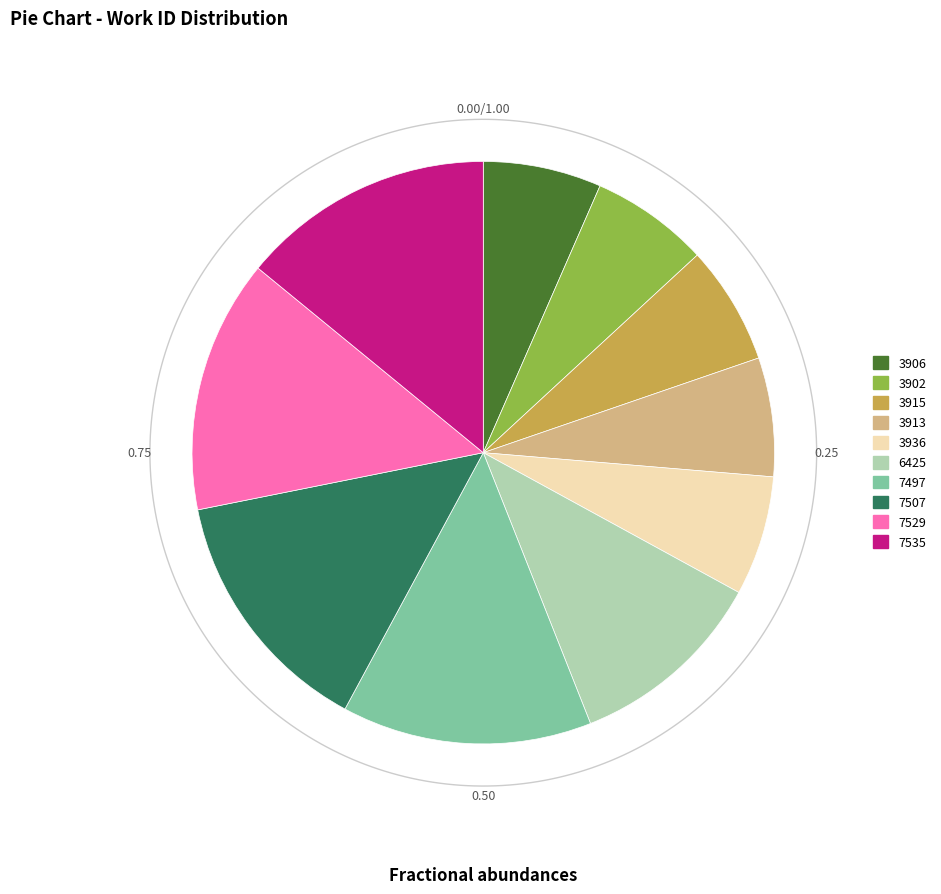

Rank the categories by value from lowest to highest.

3906, 3902, 3915, 3913, 3936, 6425, 7497, 7507, 7529, 7535